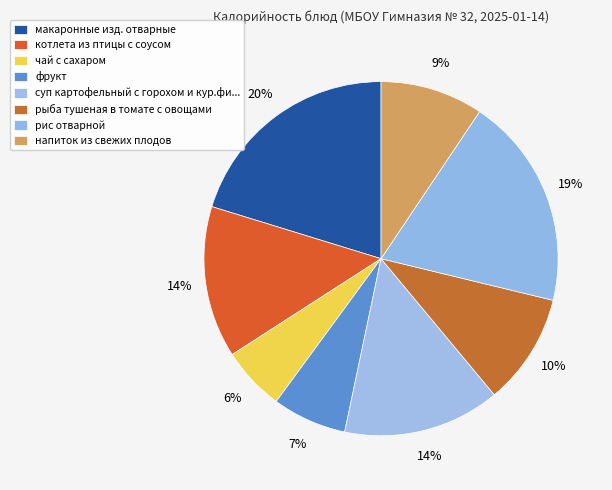

How many slices are in this pie chart?

8